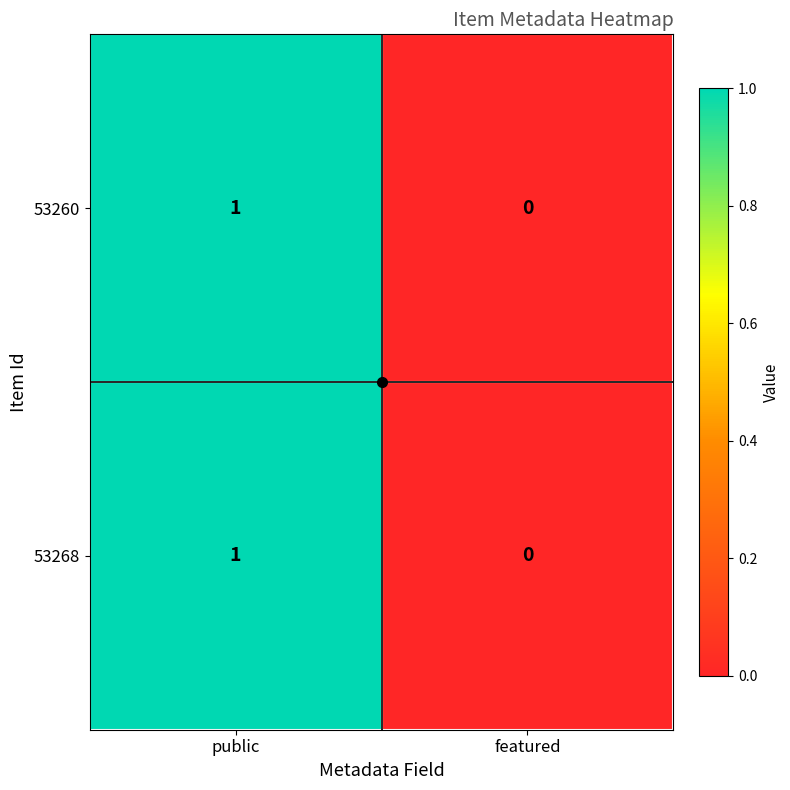

The 53260 series shows 0 at featured. True or false?

True